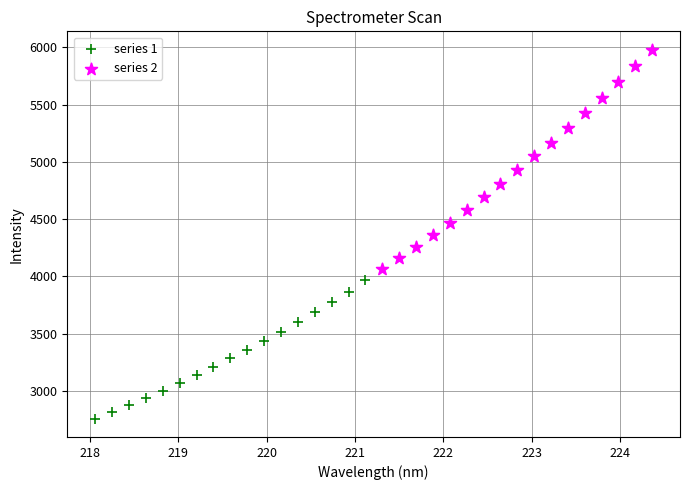

Which series reaches the maximum Y coordinate?

series 2